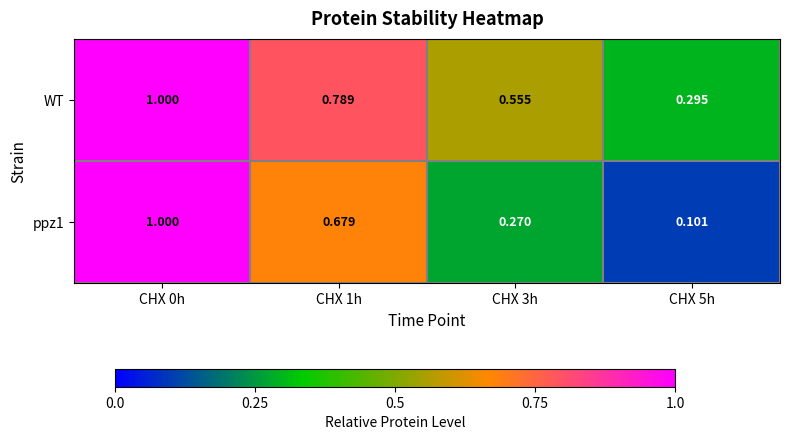

Which series has the largest total across all categories?

WT